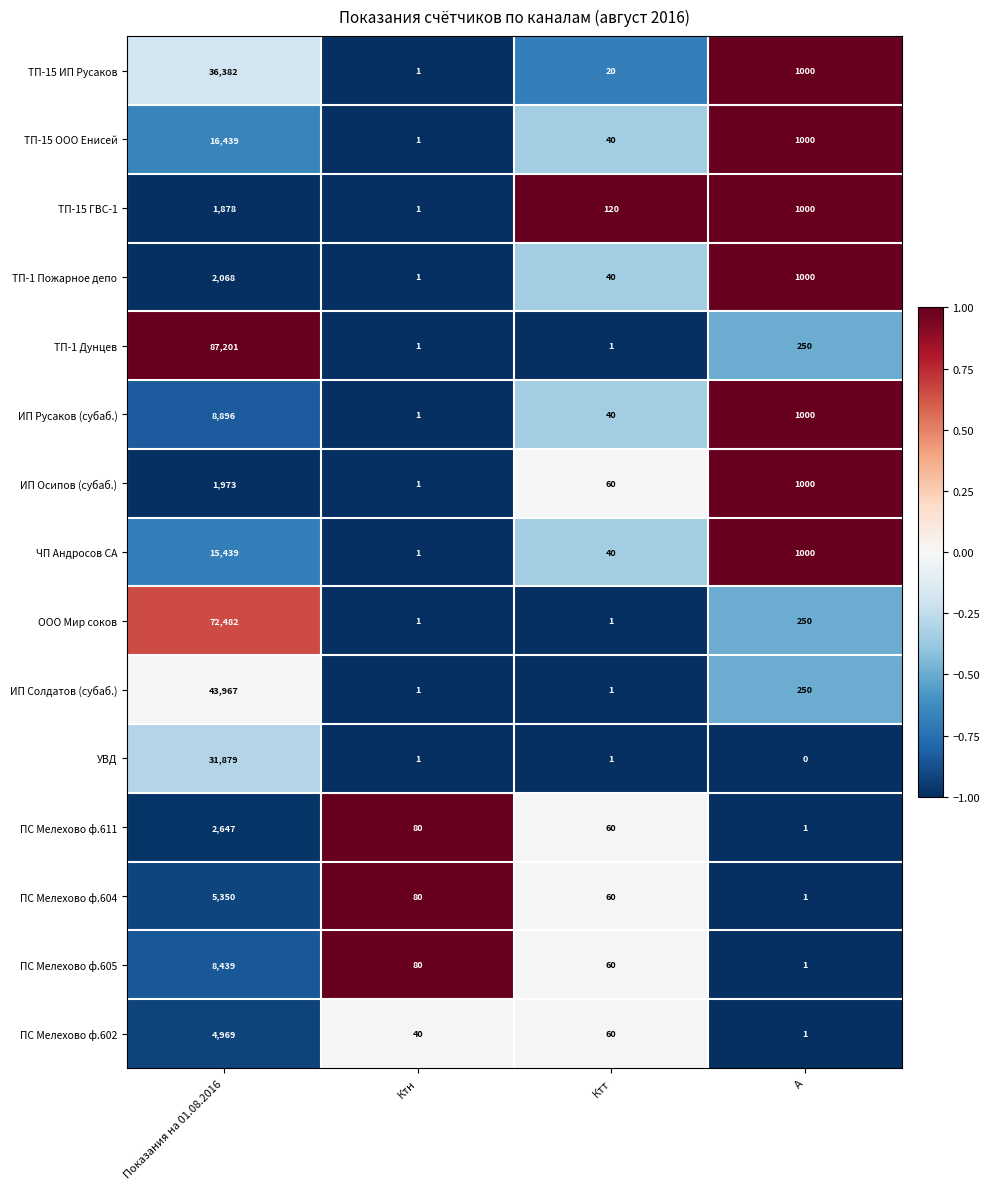

At which category is the sum across all series the highest?

Показания на 01.08.2016